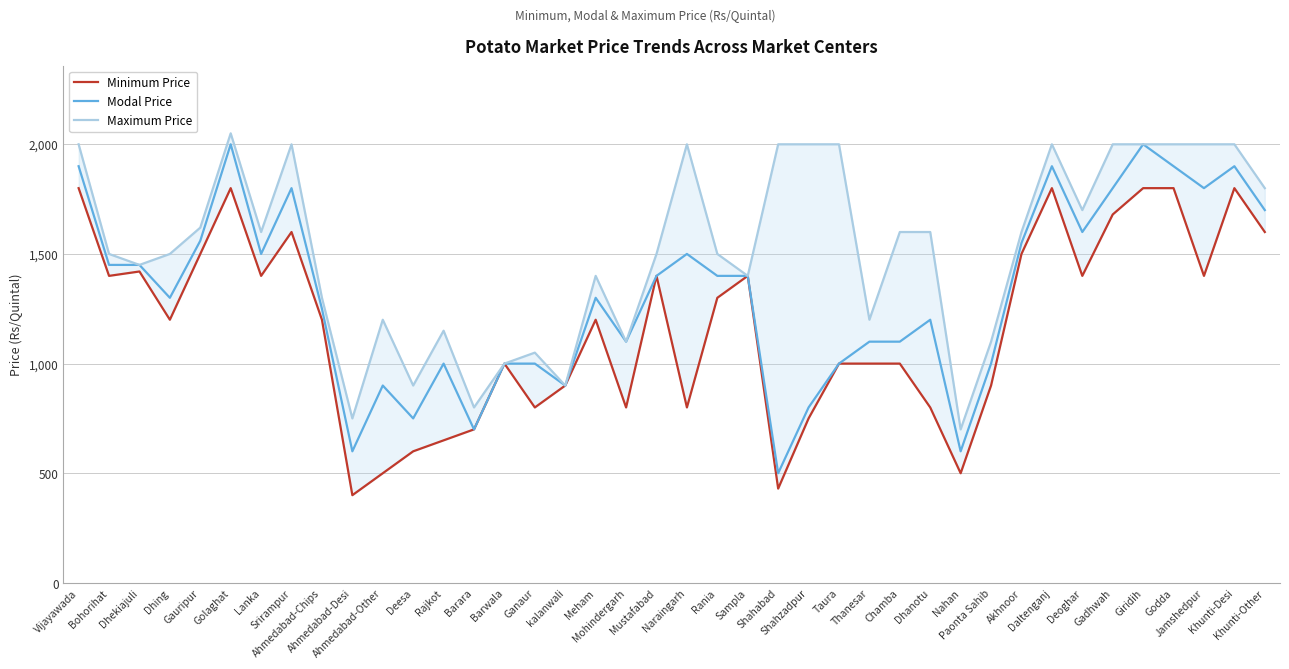

True or false: Minimum Price and Maximum Price intersect in this chart.

False